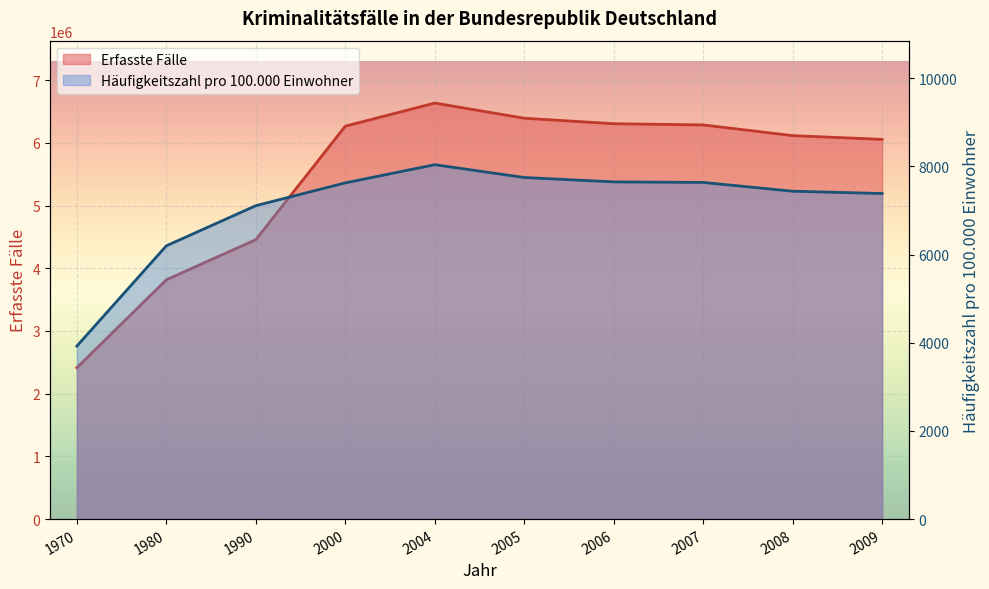

Reading left to right, list all the values displayed in this chart.

Erfasste Fälle: 1970=2413586	1980=3815774	1990=4455333	2000=6264723	2004=6633156	2005=6391715	2006=6304223	2007=6284661	2008=6114128	2009=6054330
Häufigkeitszahl pro 100.000 Einwohner: 1970=3924	1980=6198	1990=7108	2000=7625	2004=8037	2005=7747	2006=7647	2007=7635	2008=7436	2009=7383